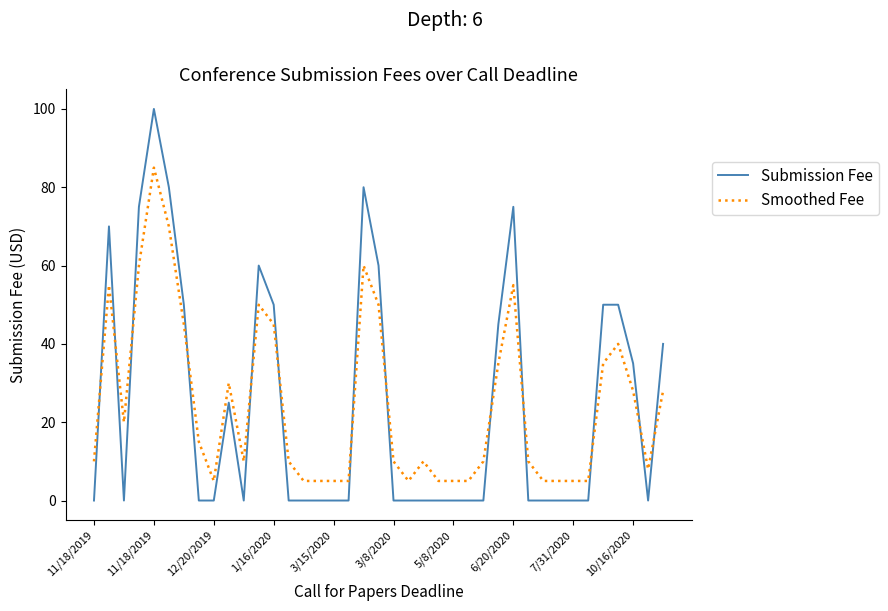

Which series ends up on top after the final intersection of Submission Fee and Smoothed Fee?

Submission Fee